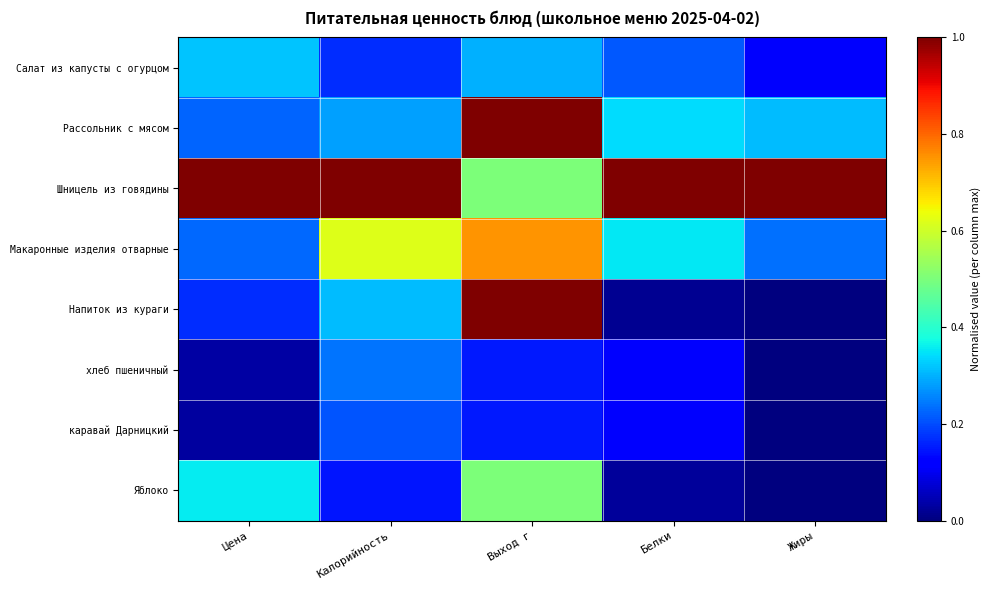

Between Жиры and Белки, which is larger?

Белки